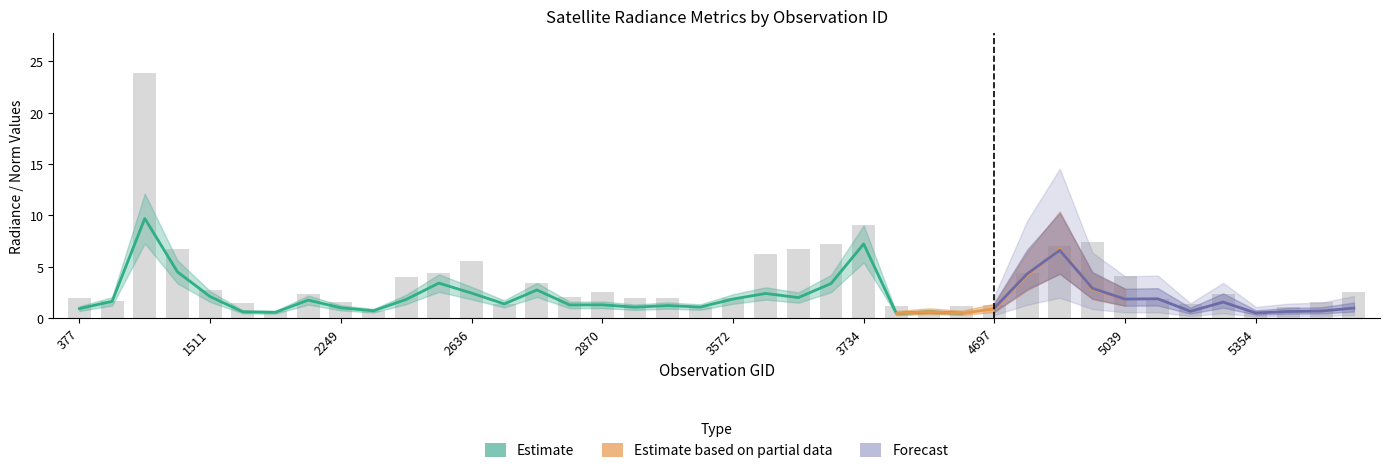

What is the minimum value for rade9_aggzone_norm?

0.4